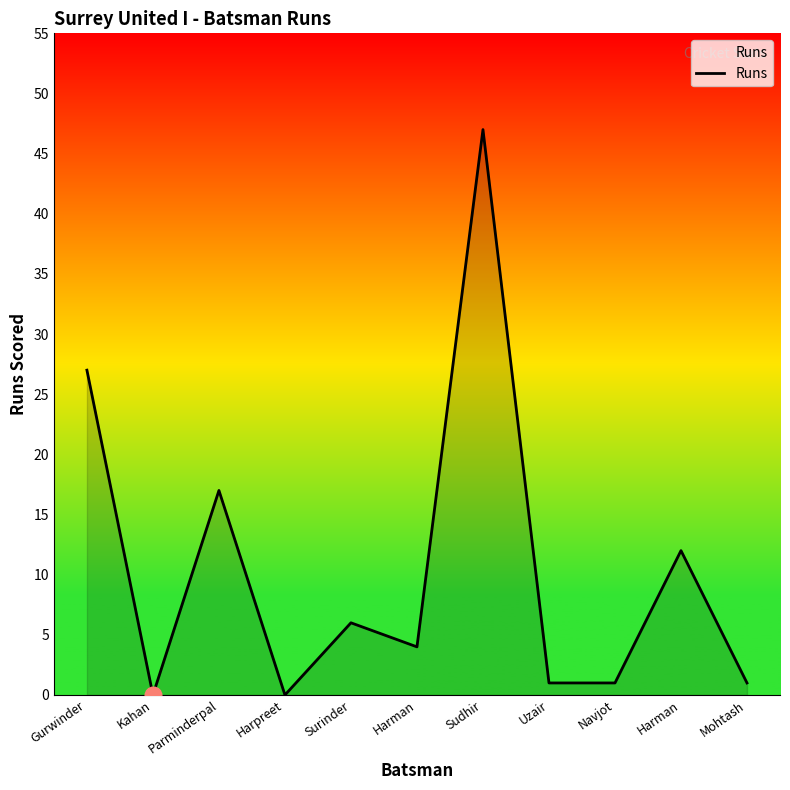

Does the chart have visible grid lines?

No